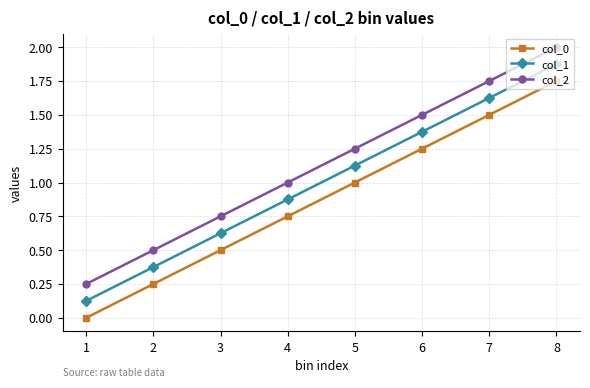

What is the sum of the col_1 values at 5 and 6?

2.5